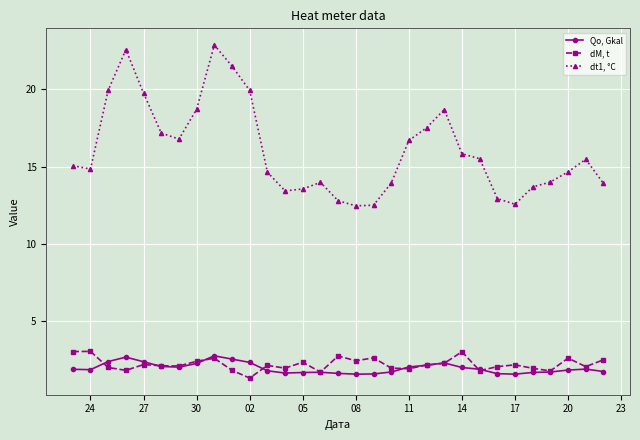

True or false: dM, t has more than 1 interior local peaks.

True